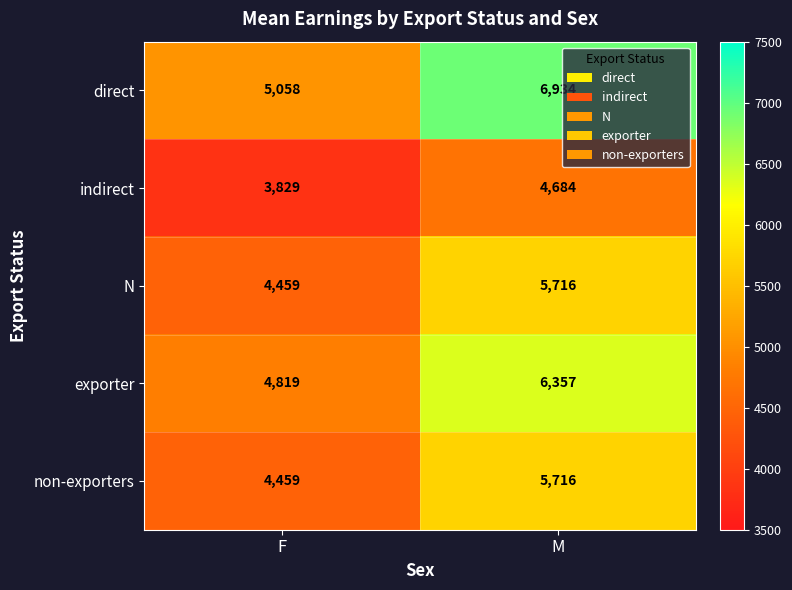

Which category has the highest value across all series?

M